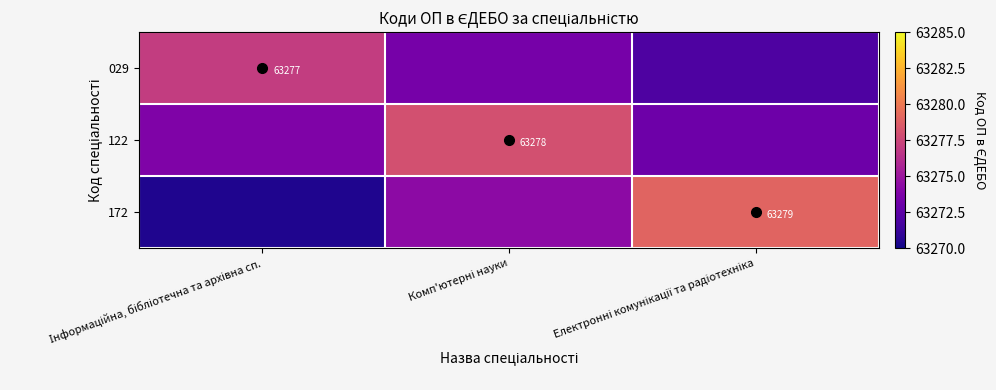

Where is 029 nearest to the value 63274?

Комп'ютерні науки